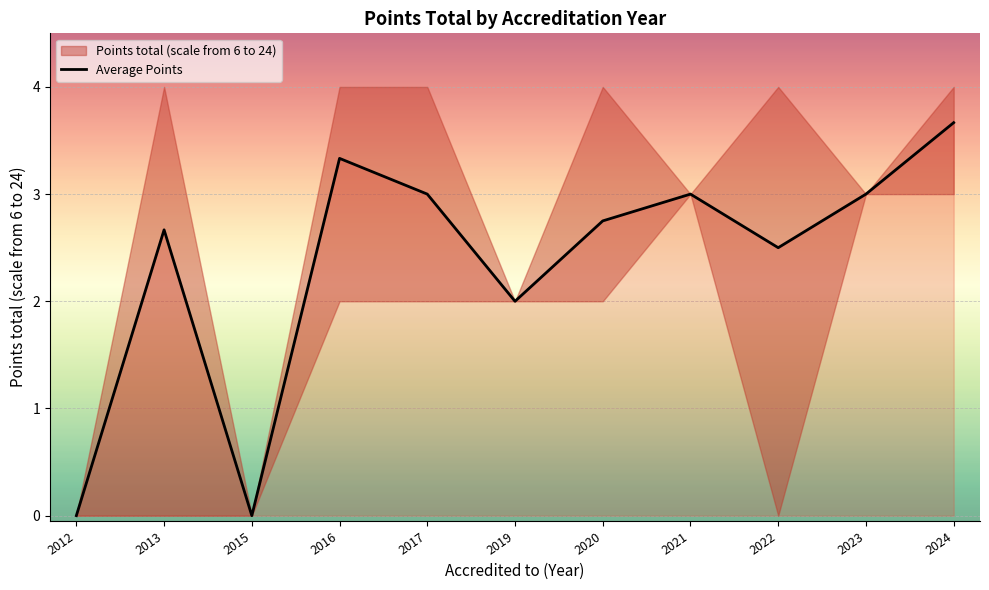

How many values exceed 2?

8